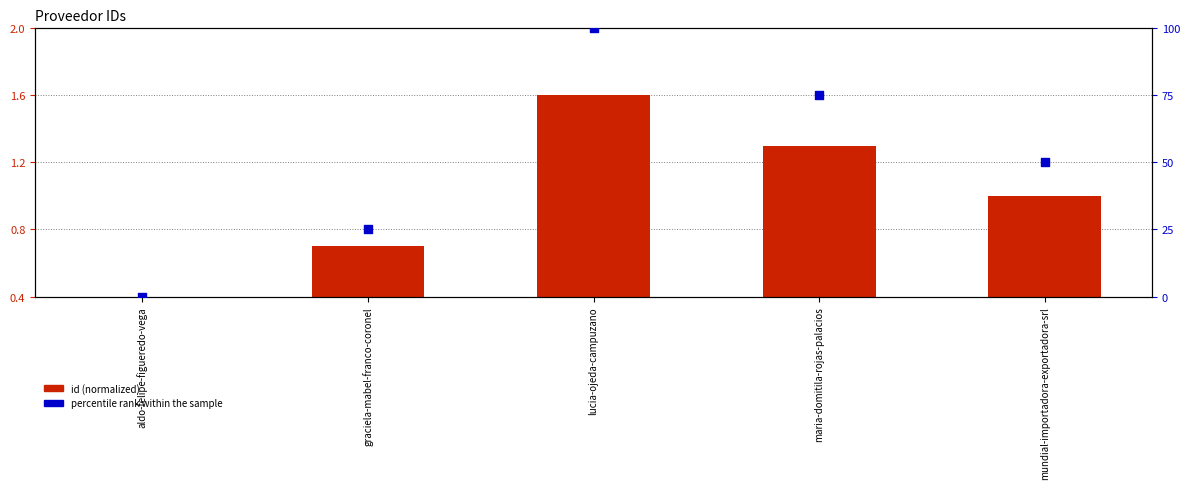

At how many categories does at least one series exceed 33?

3